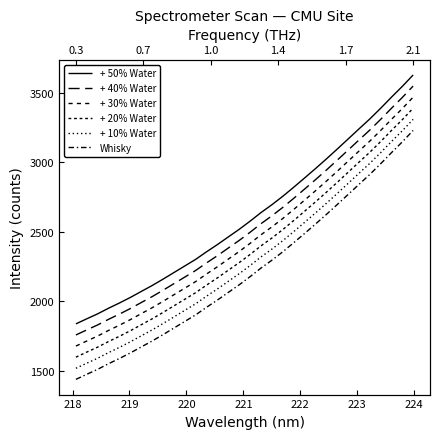

True or false: + 30% Water and + 50% Water cross at least once.

False